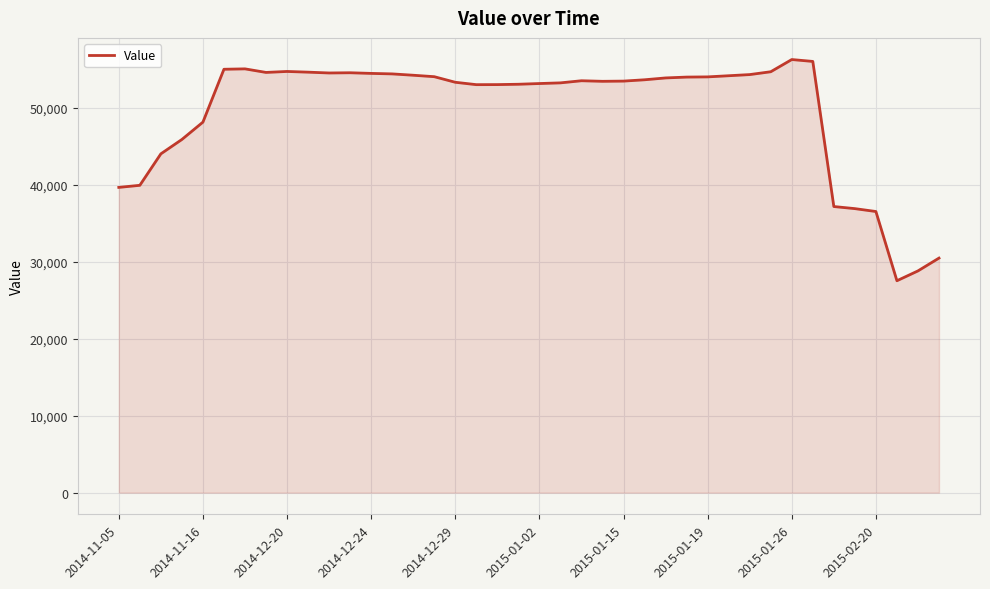

What is the maximum value shown in the chart?

56268